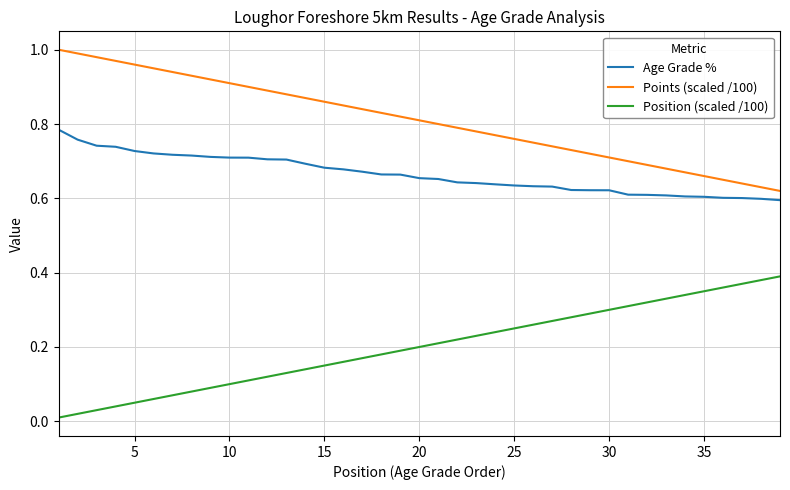

Rank the series by their average value, from lowest to highest.

Position (scaled /100), Age Grade %, Points (scaled /100)